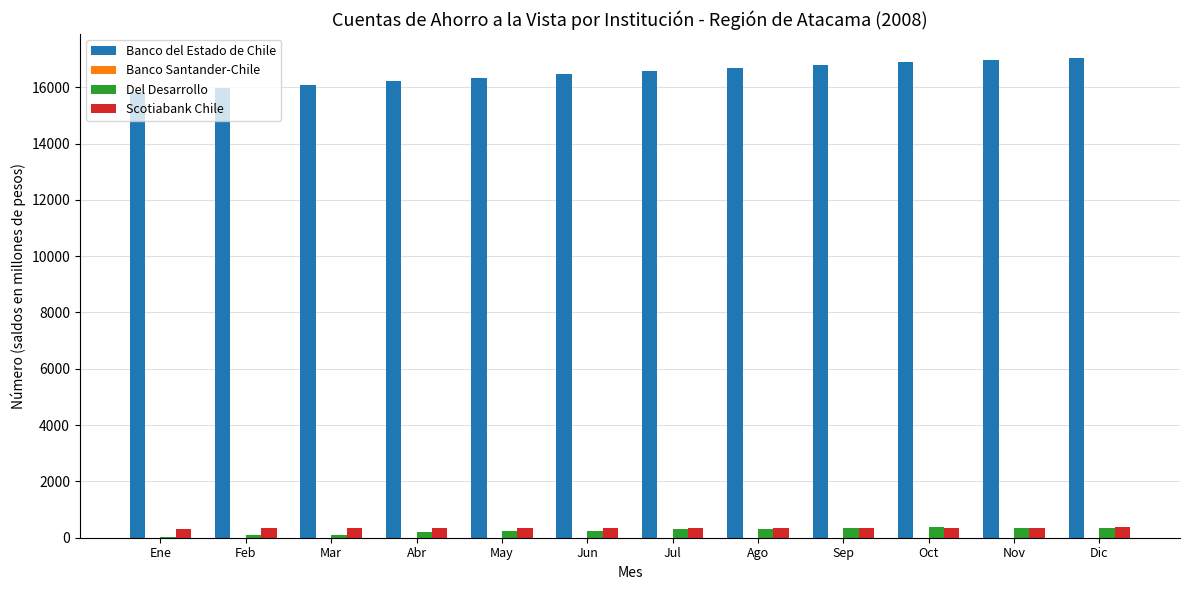

Which series has the largest total across all categories?

Banco del Estado de Chile